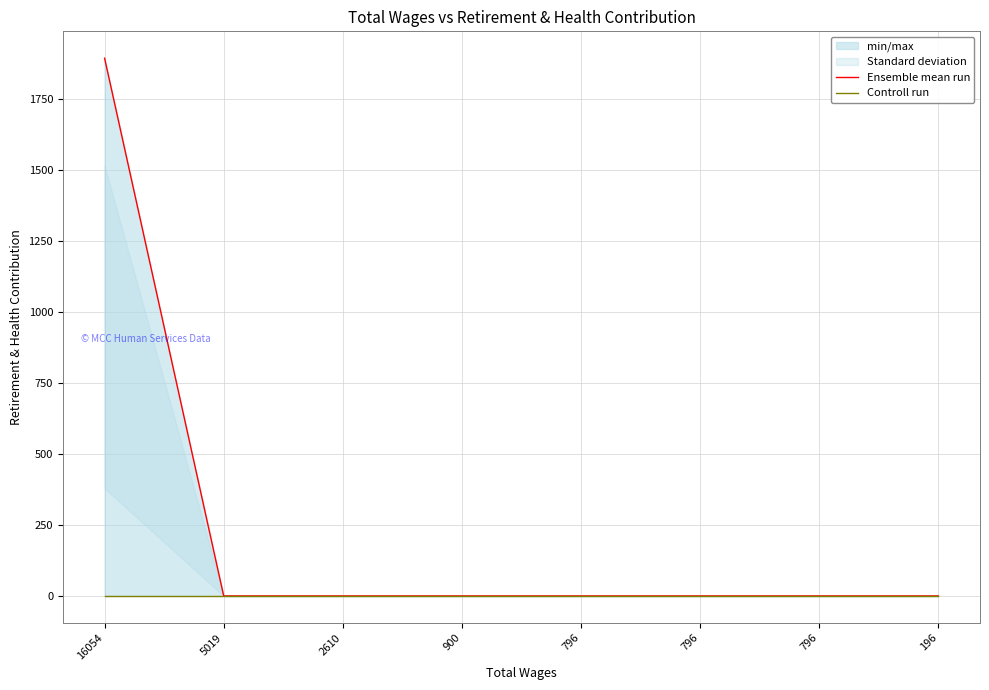

Count the number of categories in the chart.

8